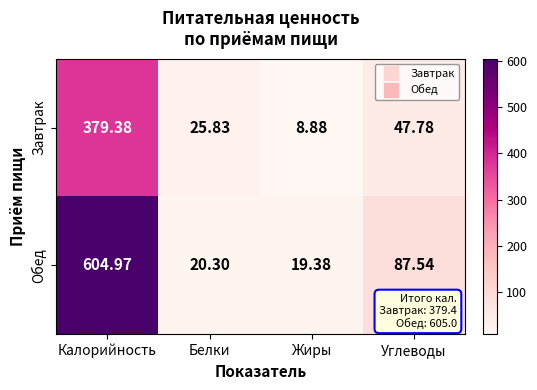

Which label corresponds to the smallest value in the chart?

Жиры